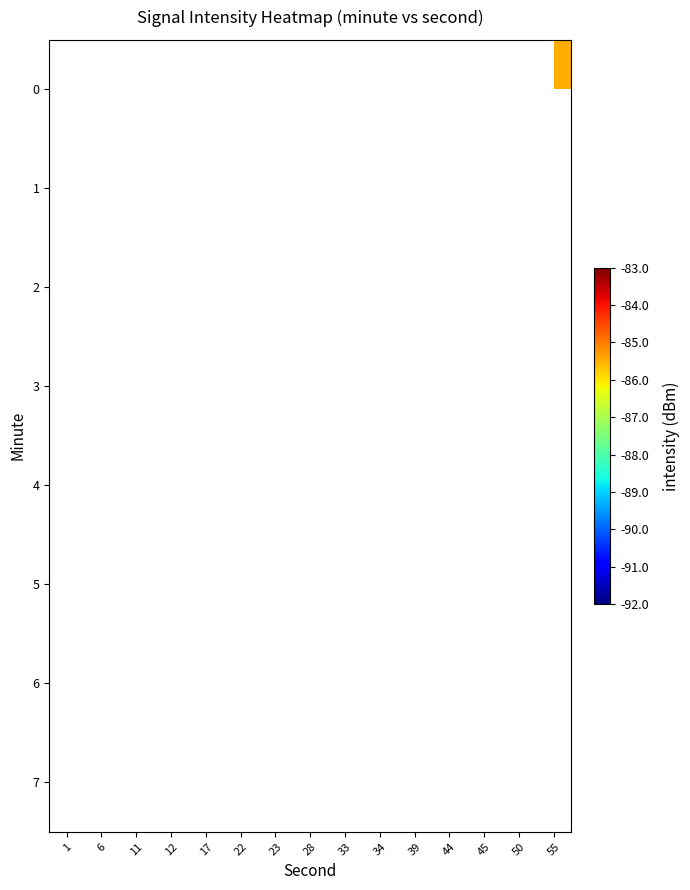

What is the smallest value displayed?

-91.5